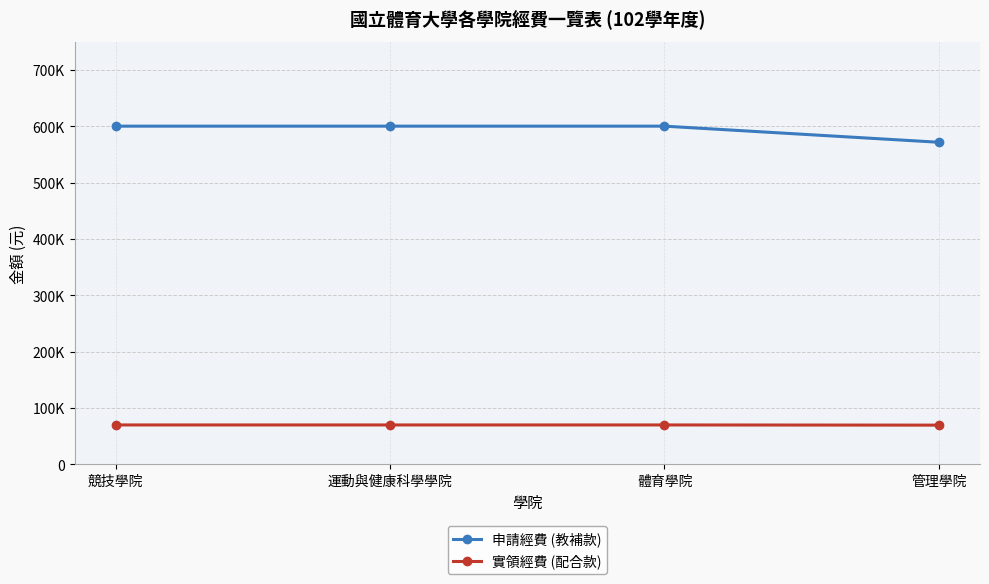

What is the maximum value shown in the chart?

600000